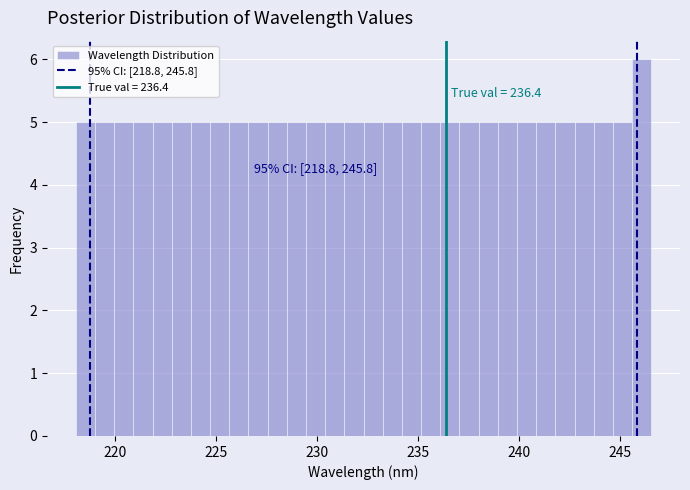

Read against the x-axis, roughly where is the centre of the tallest bar?

246.0